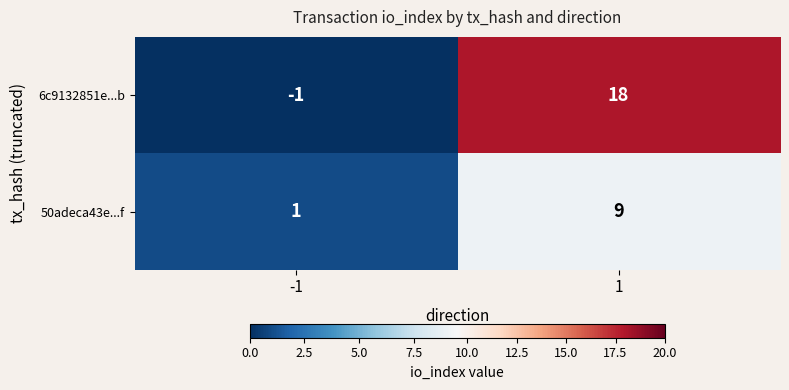

What is the difference between the 50adeca43e...f values at 1 and -1?

8